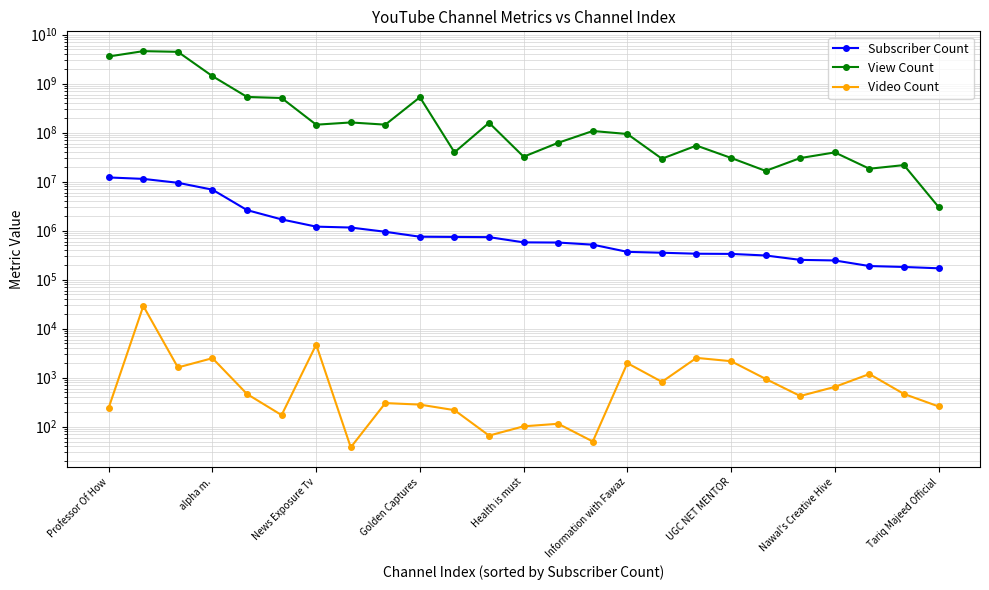

How many data points in View Count are less than 93942246?

12